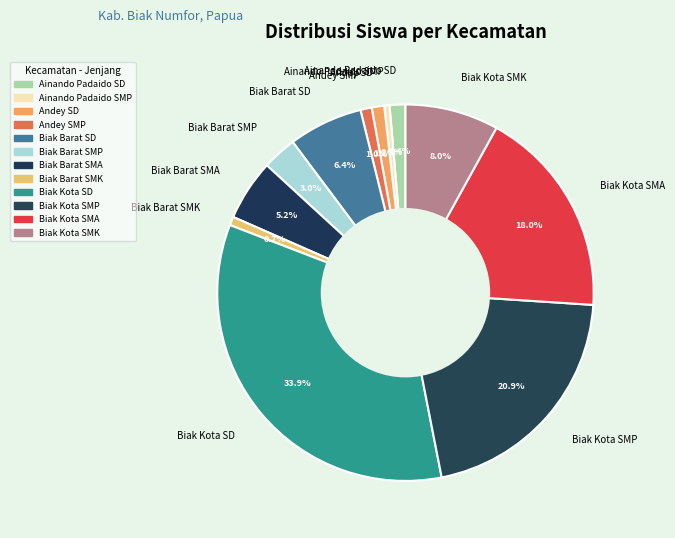

To the nearest percent, what is the difference between the Biak Kota SMP and Biak Kota SD slice percentages?

13%